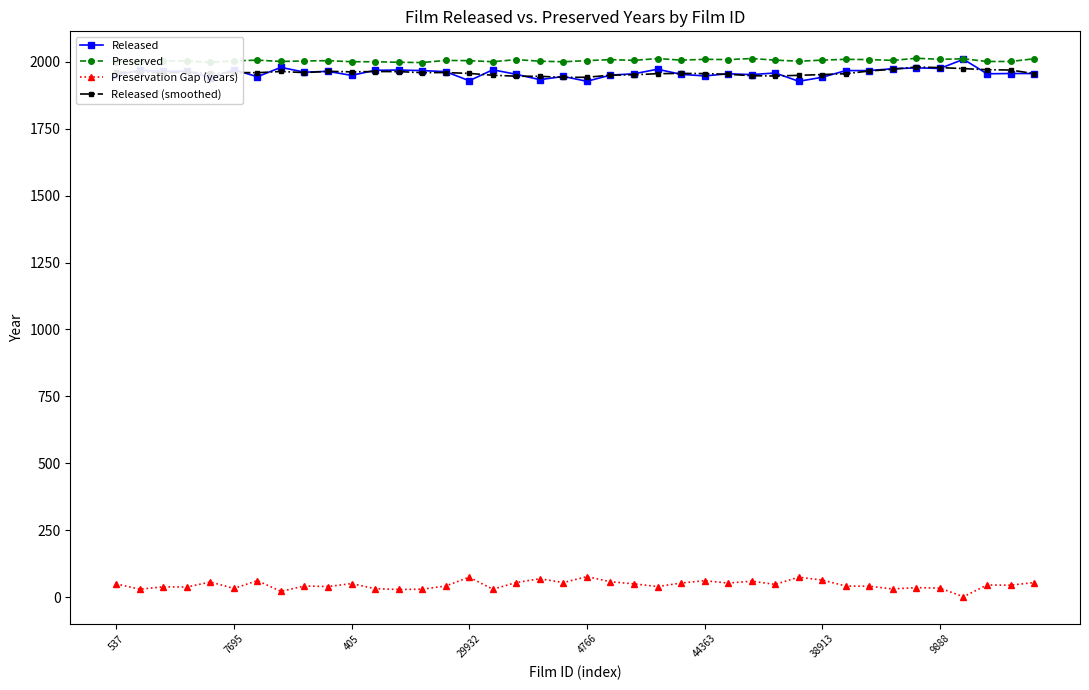

What is the value of the Released (smoothed) point at the 37th from the left?

1974.4